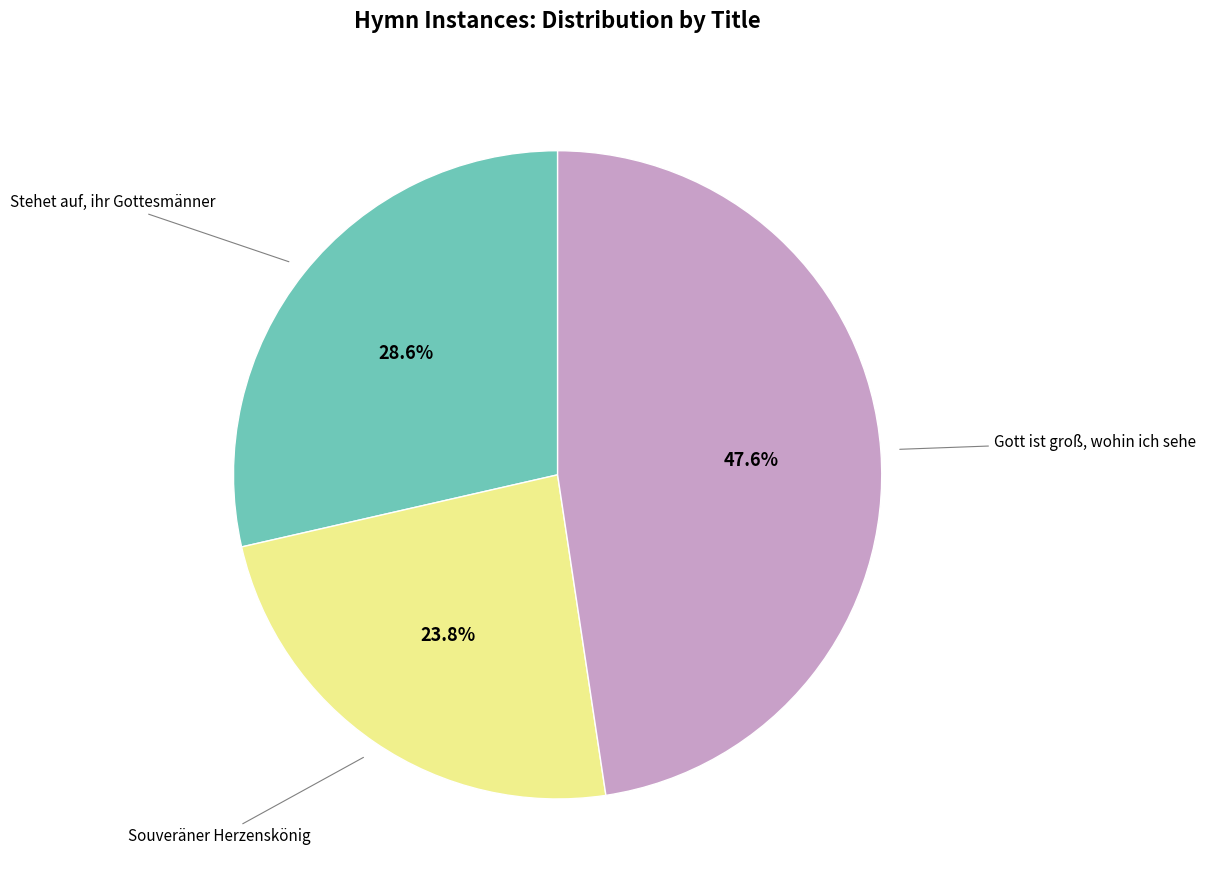

Does any single category account for the majority?

No